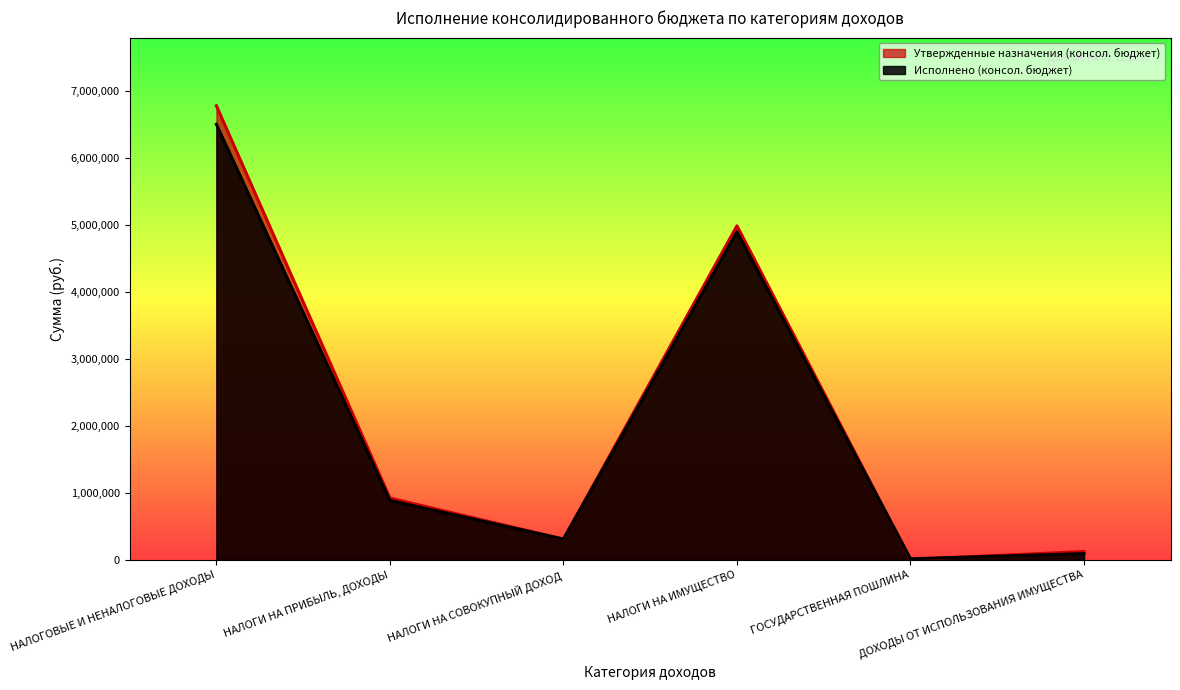

True or false: Утвержденные назначения (консол. бюджет) and Исполнено (консол. бюджет) intersect in this chart.

True